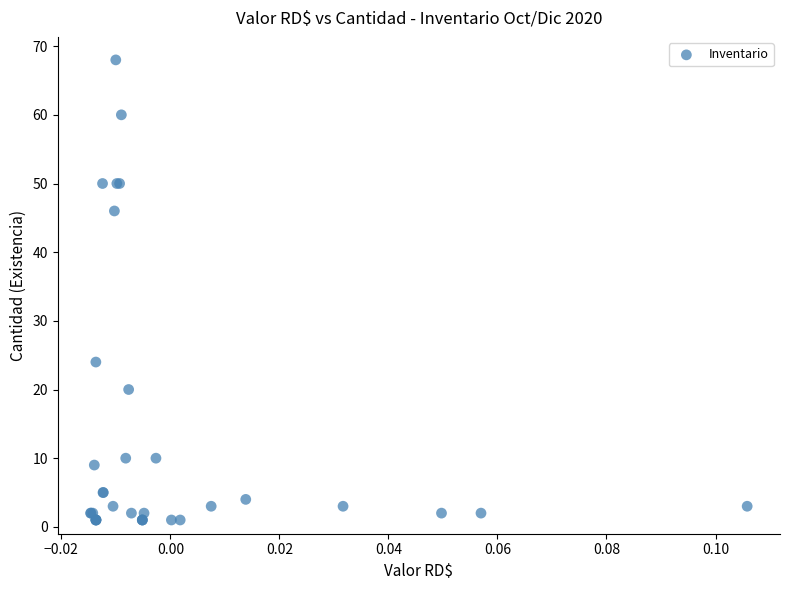

What Y value in the scatter plot is closest to 34?

24